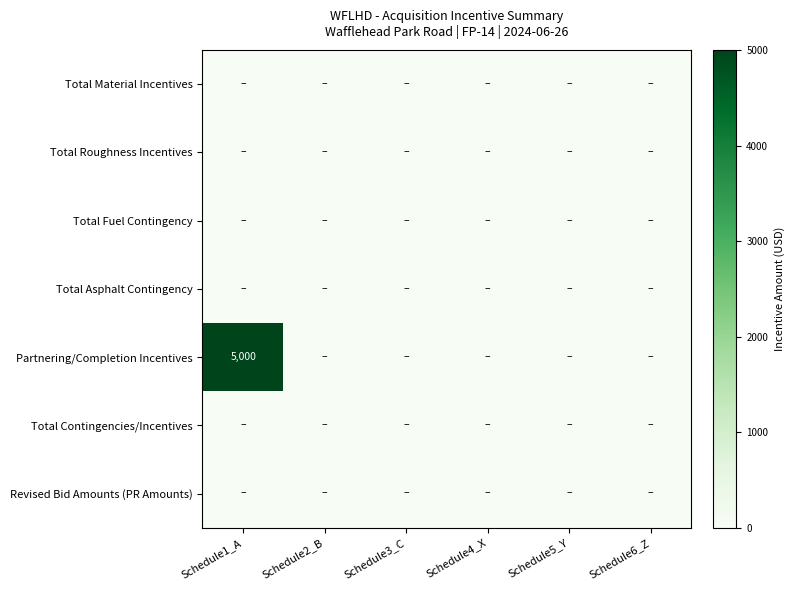

True or false: Partnering/Completion Incentives has a value of 5000 at Schedule1_A.

True